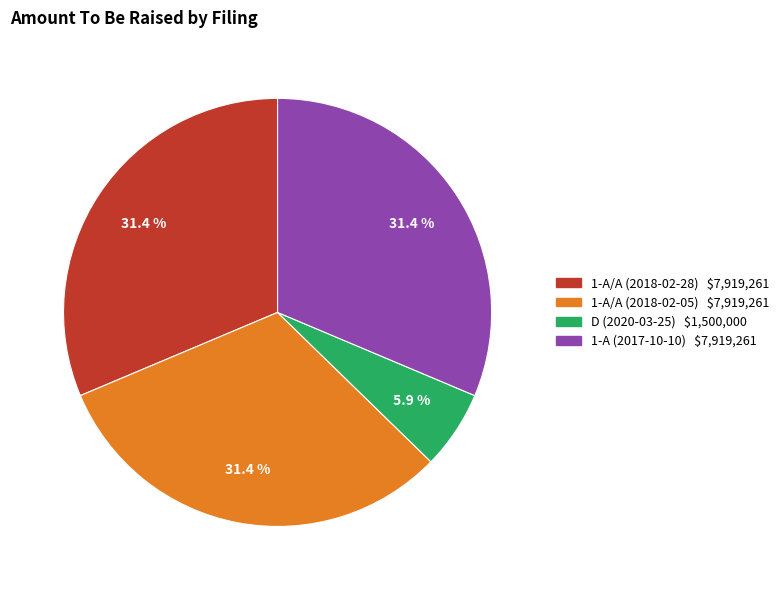

Is there any slice that represents more than half of the pie?

No